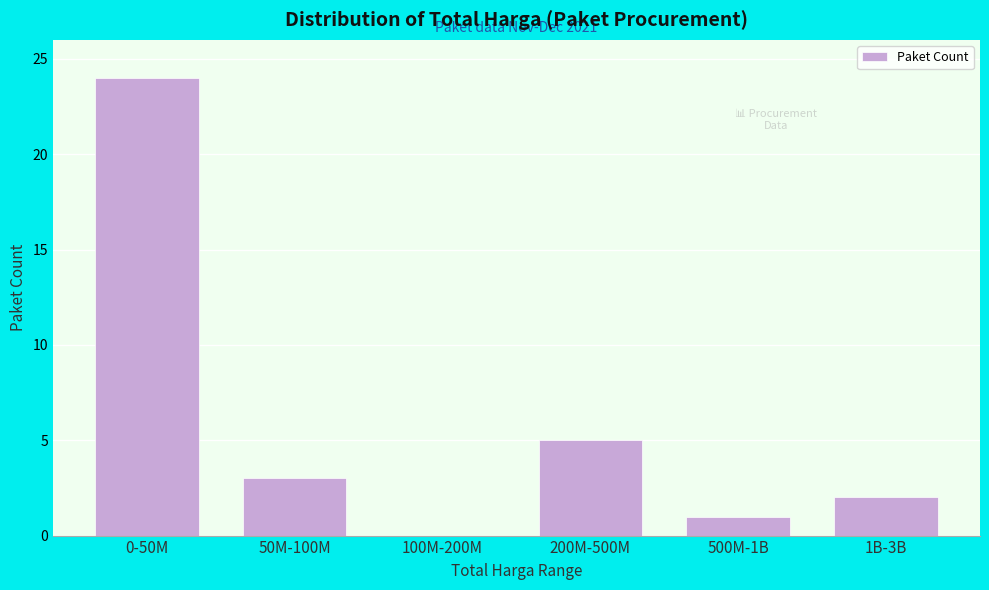

Reading left to right, list all the values displayed in this chart.

0-50M=24	50M-100M=3	100M-200M=0	200M-500M=5	500M-1B=1	1B-3B=2